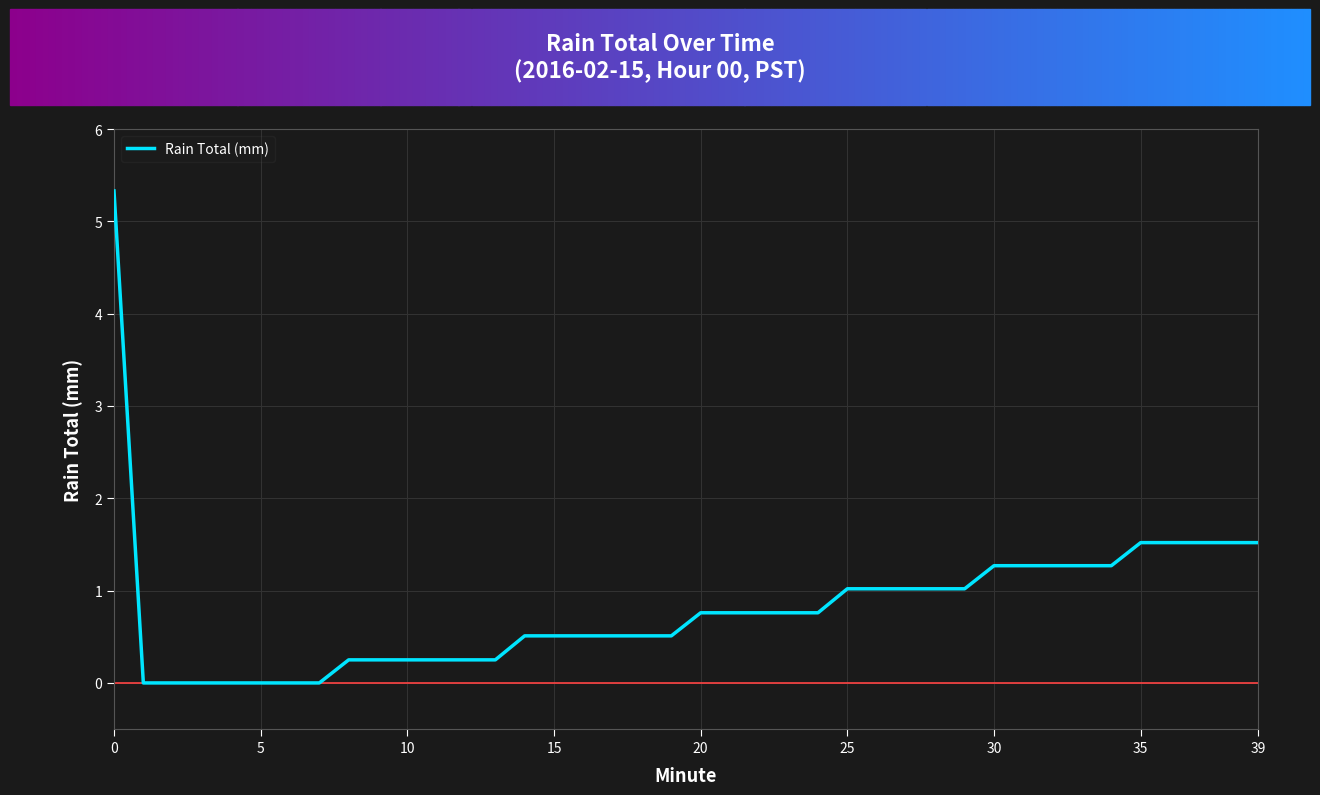

How many series are shown in this chart?

1